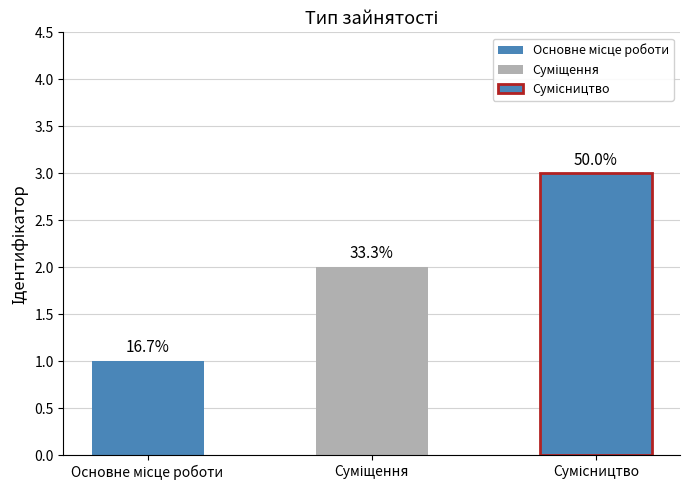

What is the smallest value displayed?

1